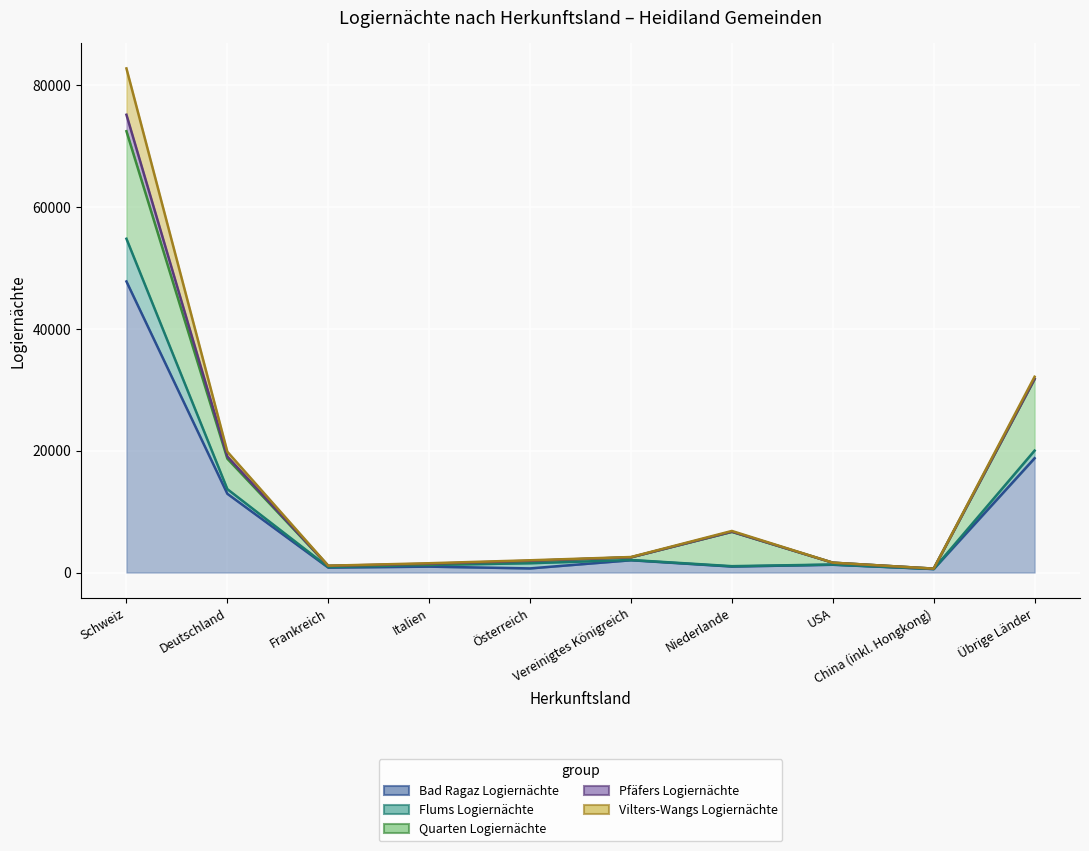

What is the maximum value for Bad Ragaz Logiernächte?

47776